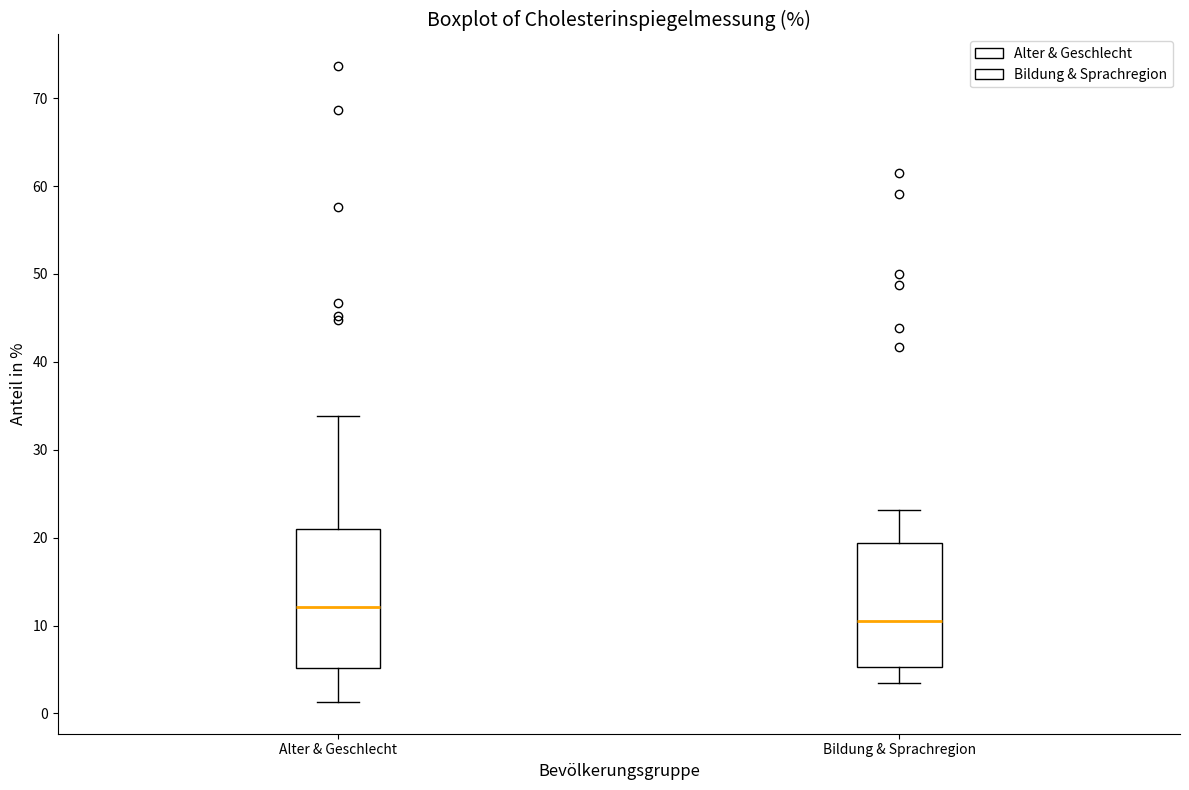

Reading left to right, read every box against the y-axis: the position of its median line, the range the box covers, and the ends of its whiskers. The values are not printed on the chart, so give them approximately, as read against the axis.

Alter & Geschlecht: median 12, box 5 to 21, whiskers 1 to 34
Bildung & Sprachregion: median 10, box 5 to 19, whiskers 3 to 23